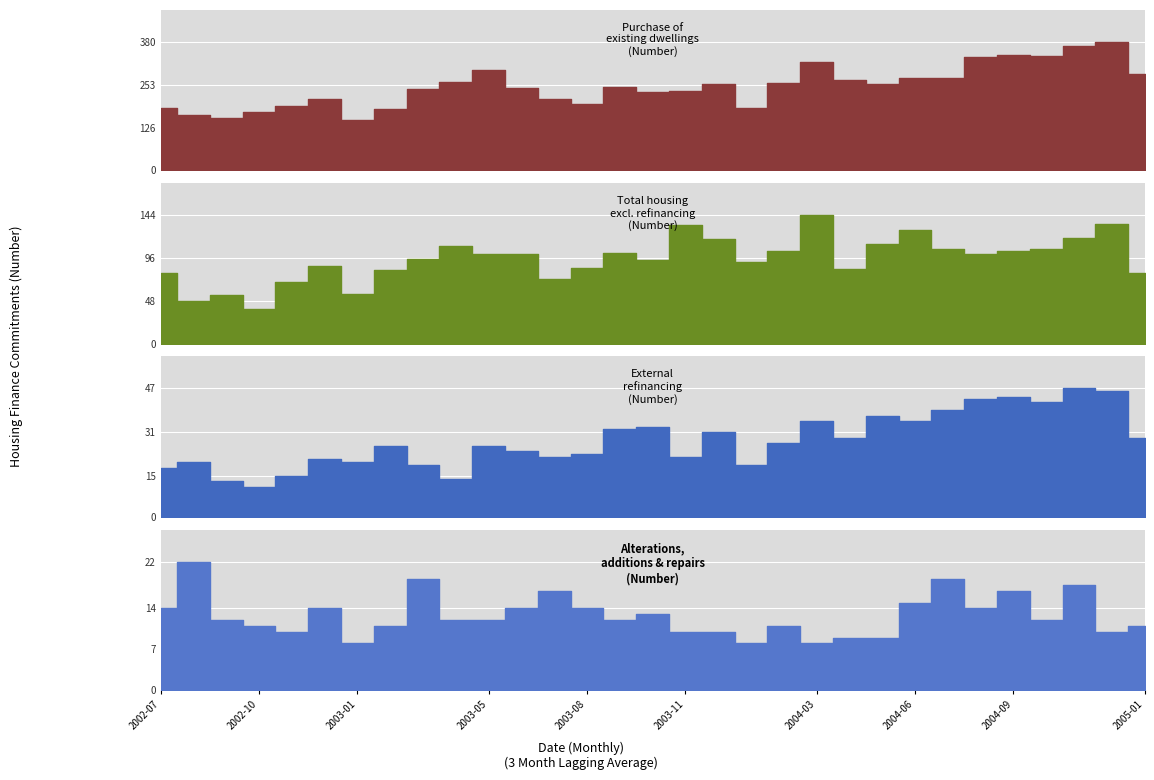

What position from the right is 2004-05?

9